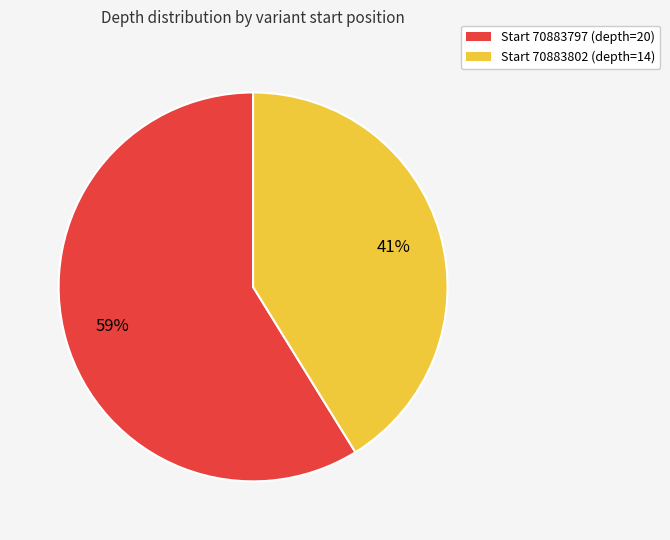

To the nearest percent, what is the combined percentage of Start 70883802 (depth=14) and Start 70883797 (depth=20)?

100%